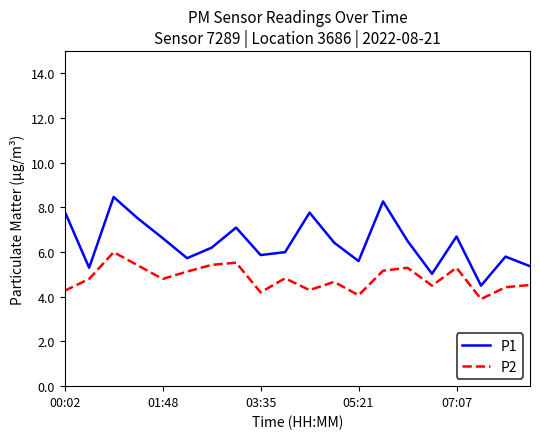

What are all the series names shown in the legend?

P1, P2